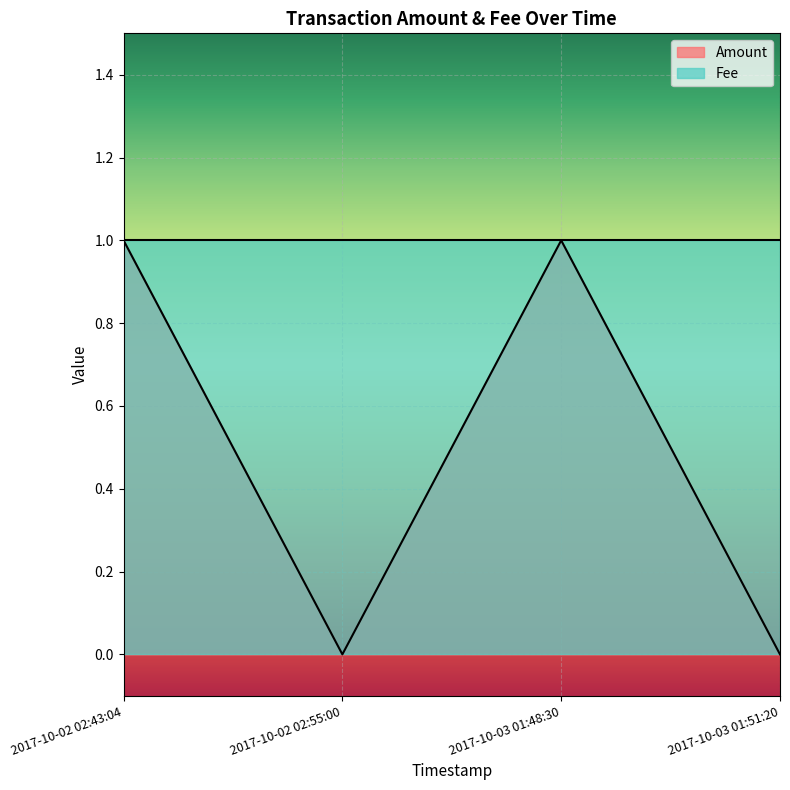

How many categories are shown in the chart?

4